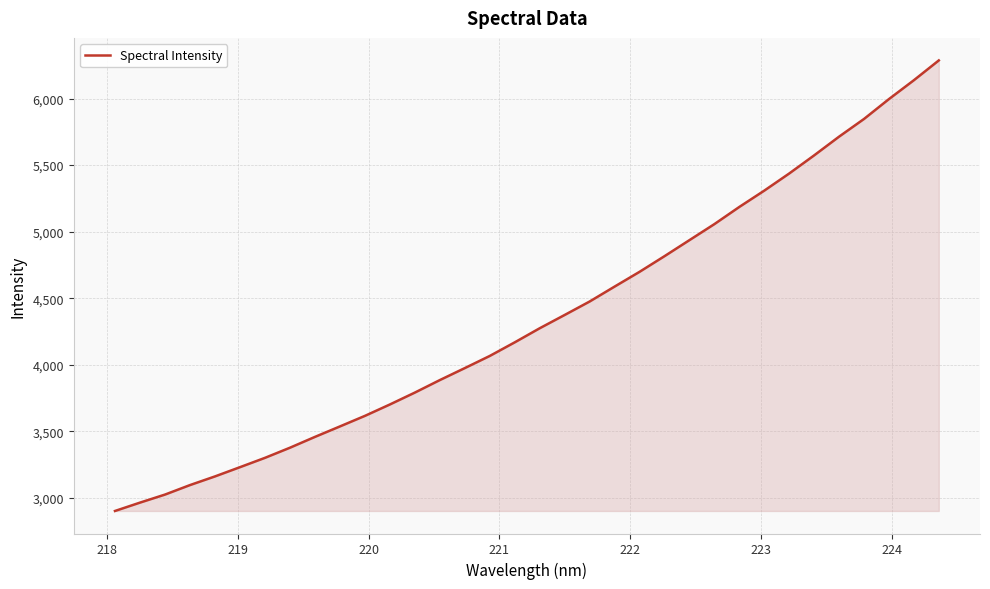

What is the minimum value shown in the chart?

2900.3